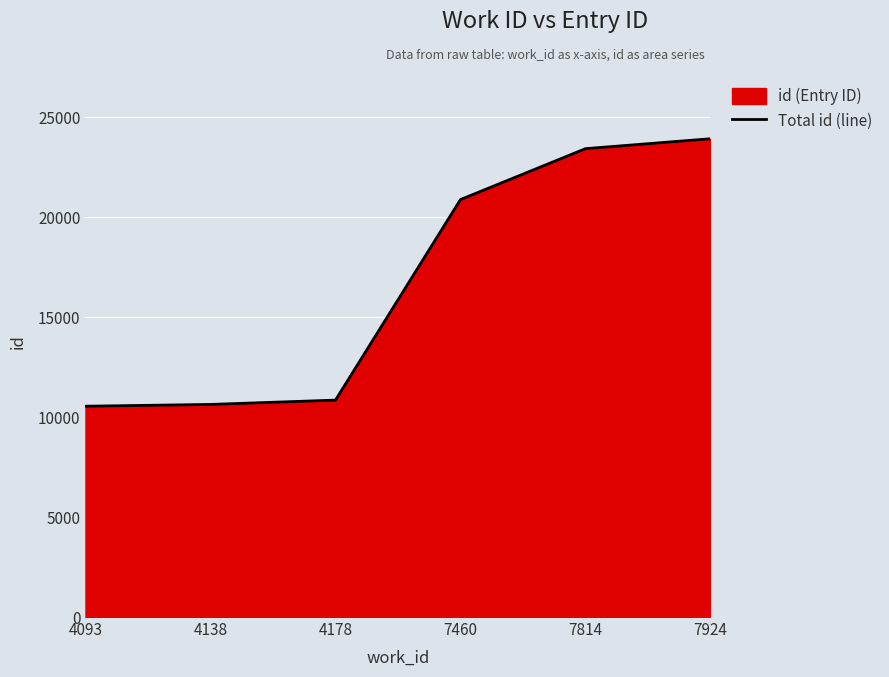

At which label does the data first exceed 20877?

7814